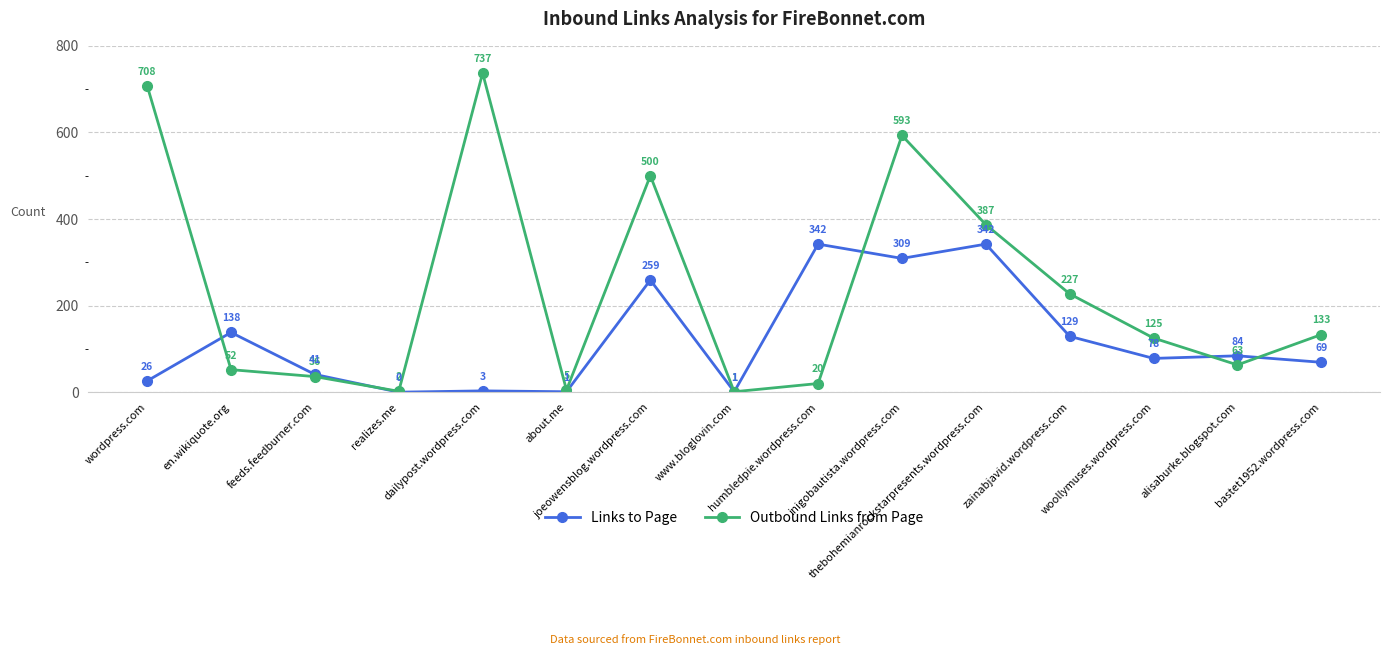

Which category has the lowest value across all series?

realizes.me